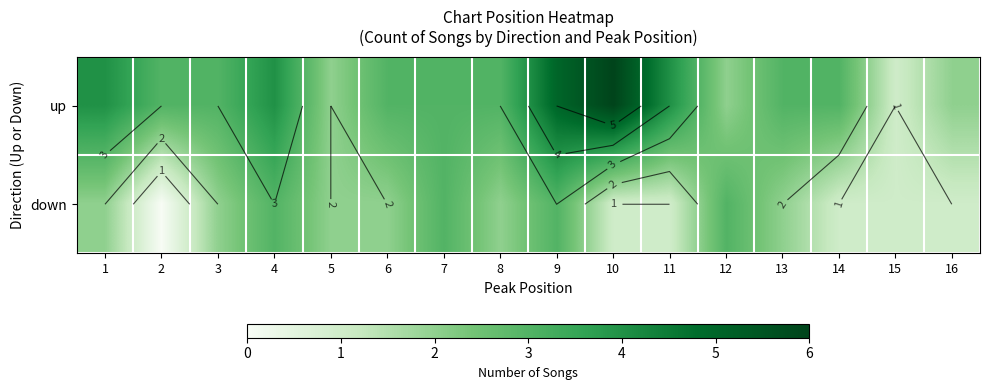

What is the total value across all series at 11?

5